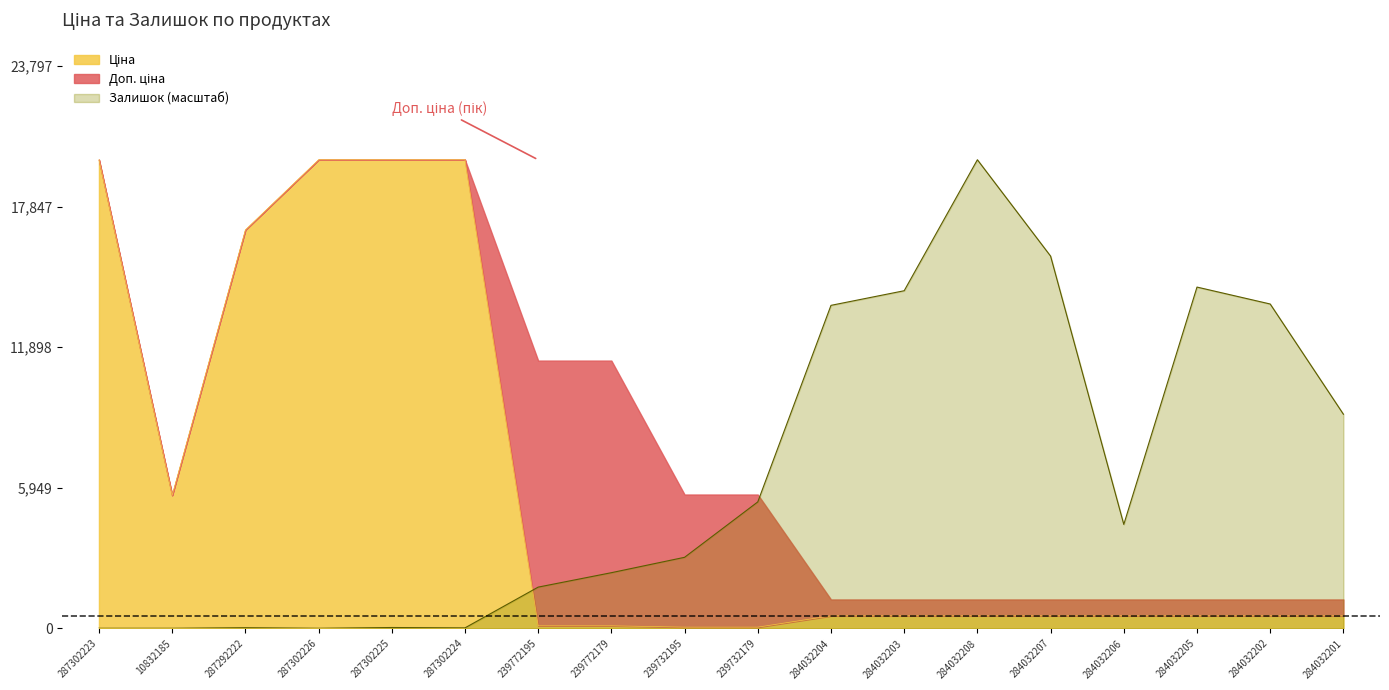

Is the value of Ціна at 239772179 greater than the value of Залишок at 284032204?

No